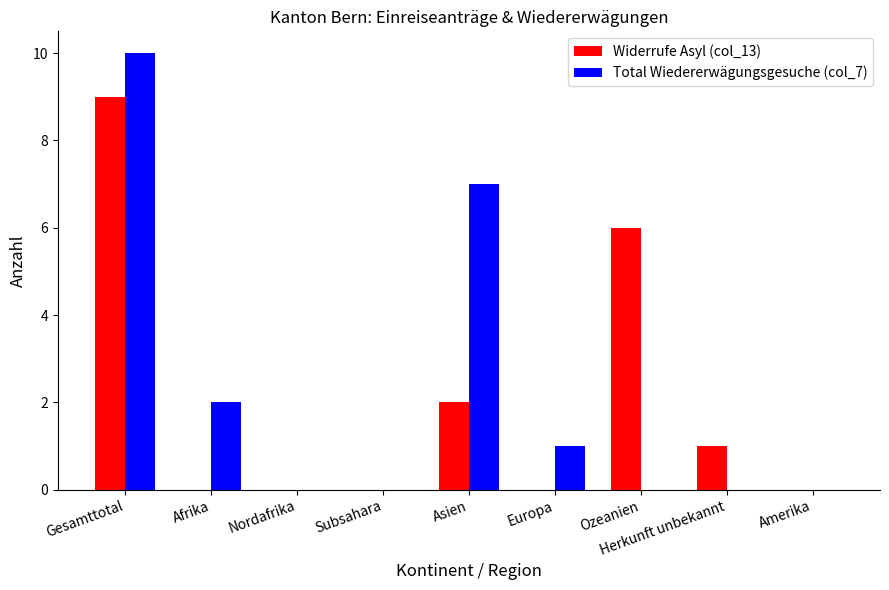

Which series changed the most between Nordafrika and Herkunft unbekannt?

Widerrufe Asyl (col_13)